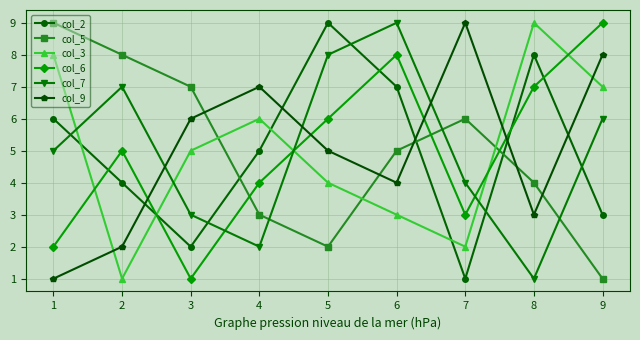

Does the chart display data point markers on the line(s)?

Yes